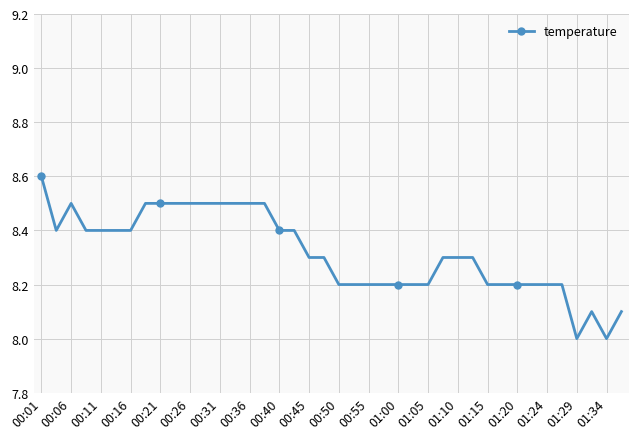

What is the average value?

8.3